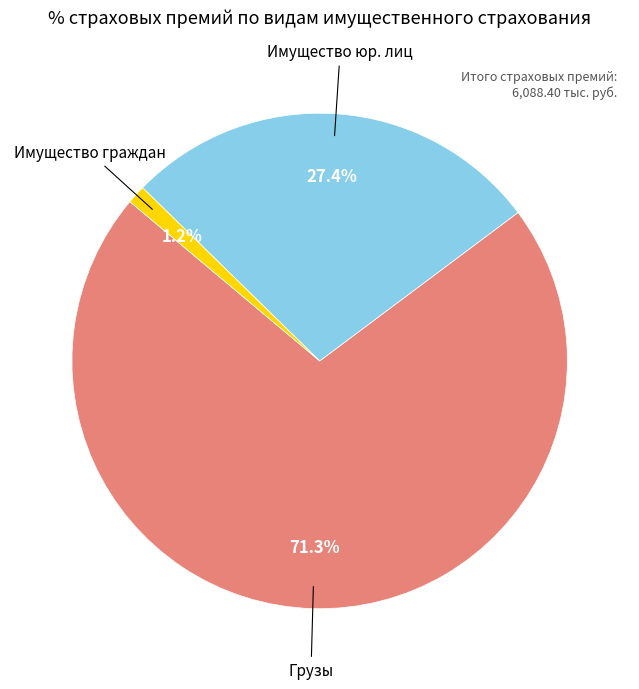

To the nearest percent, what is the difference between the largest and smallest slice percentages?

70%